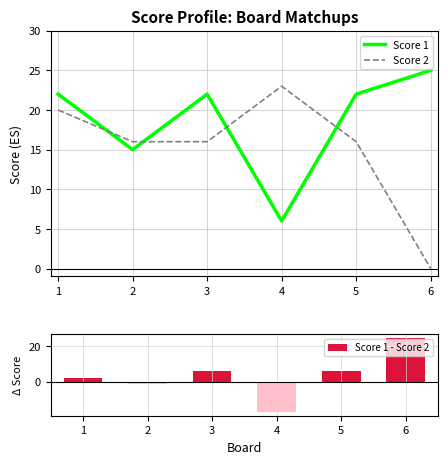

List the series in order of their peak value, lowest first.

Score 2, Score 1, Score 1 - Score 2